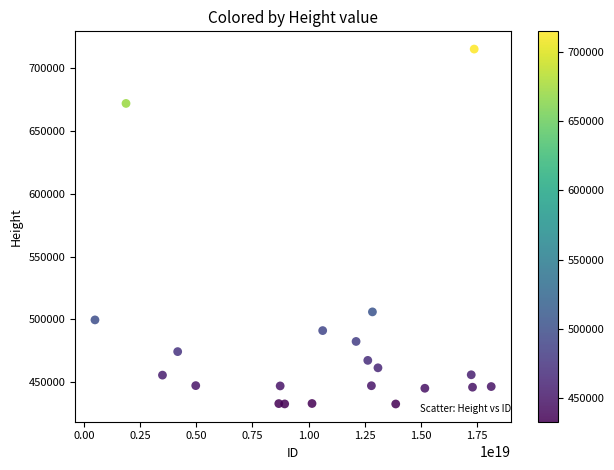

What is the range of X values (max minus min)?

17652702333394325504